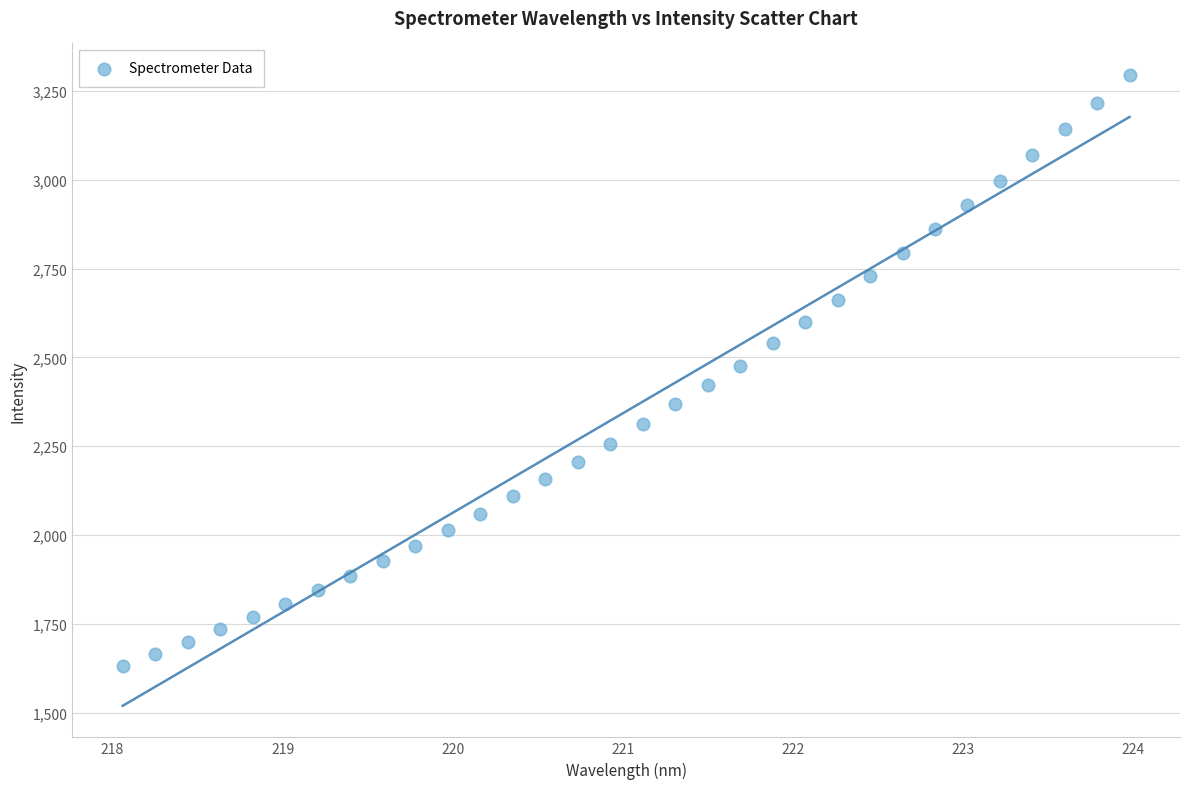

What is the range of Y values (max minus min)?

1663.9